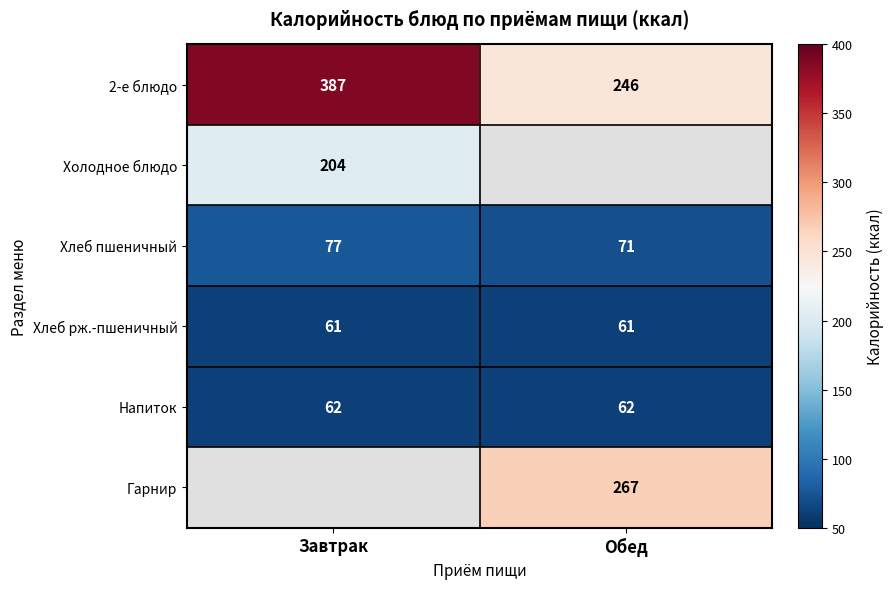

Rank the categories by Хлеб пшеничный value from lowest to highest.

Обед, Завтрак